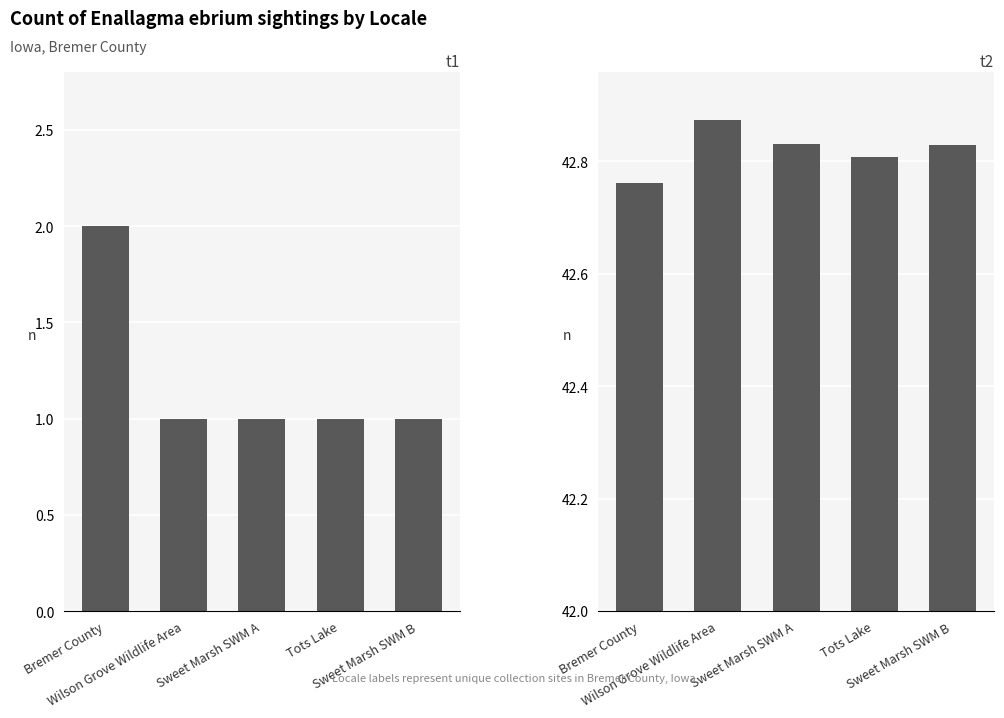

Reading right to left, list all the values displayed in this chart.

Count: Sweet Marsh SWM B=1.0	Tots Lake=1.0	Sweet Marsh SWM A=1.0	Wilson Grove Wildlife Area=1.0	Bremer County=2.0
Latitude: Sweet Marsh SWM B=42.8	Tots Lake=42.8	Sweet Marsh SWM A=42.8	Wilson Grove Wildlife Area=42.9	Bremer County=42.8